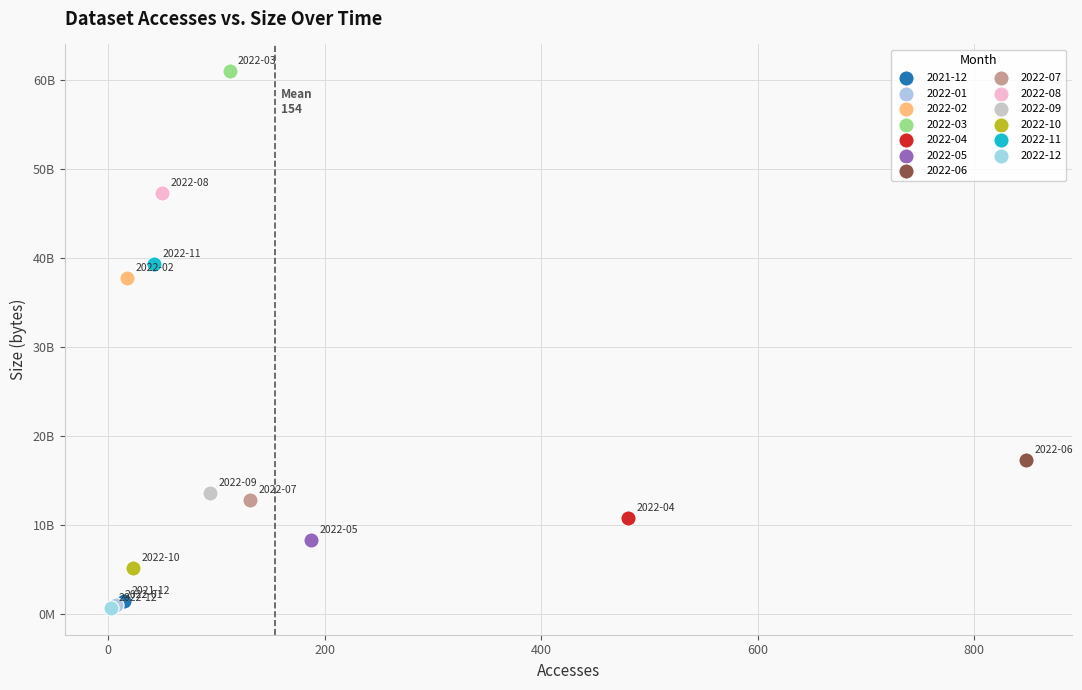

What are all the series names shown in the legend?

2021-12, 2022-01, 2022-02, 2022-03, 2022-04, 2022-05, 2022-06, 2022-07, 2022-08, 2022-09, 2022-10, 2022-11, 2022-12